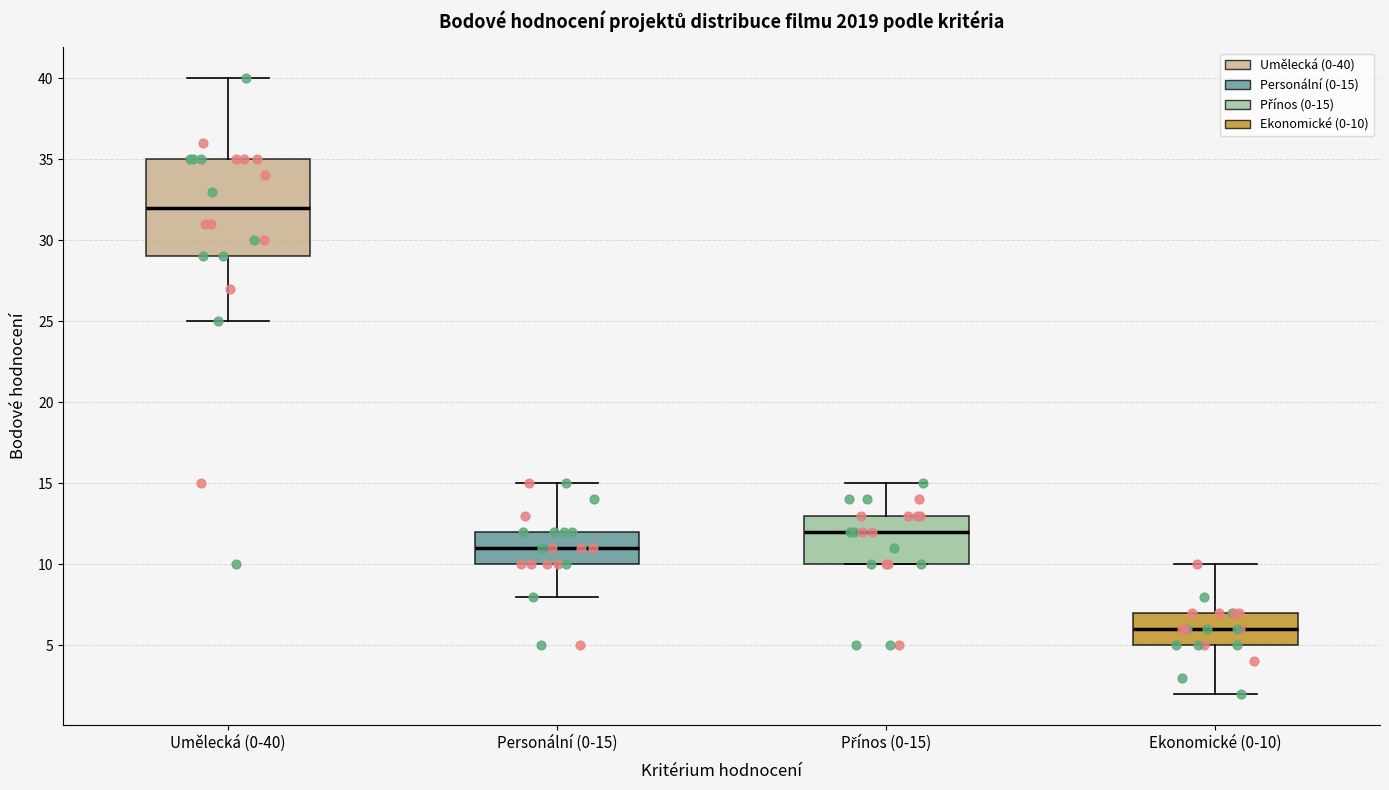

Reading left to right, transcribe this box plot: for each box, give where its median line is, the range the box spans, and where its two whiskers end, as read against the y-axis. The values are not printed on the chart, so give them approximately, as read against the axis.

Umělecká (0-40): median 32, box 29 to 35, whiskers 25 to 40
Personální (0-15): median 11, box 10 to 12, whiskers 8 to 15
Přínos (0-15): median 12, box 10 to 13, whiskers 10 to 15
Ekonomické (0-10): median 6, box 5 to 7, whiskers 2 to 10